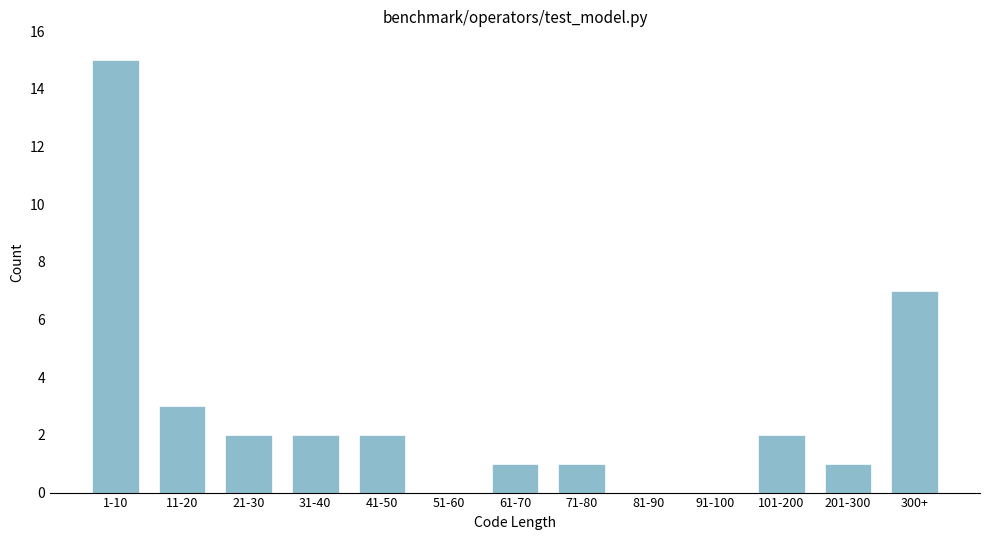

Reading left to right, list all the values displayed in this chart.

1-10=15	11-20=3	21-30=2	31-40=2	41-50=2	51-60=0	61-70=1	71-80=1	81-90=0	91-100=0	101-200=2	201-300=1	300+=7